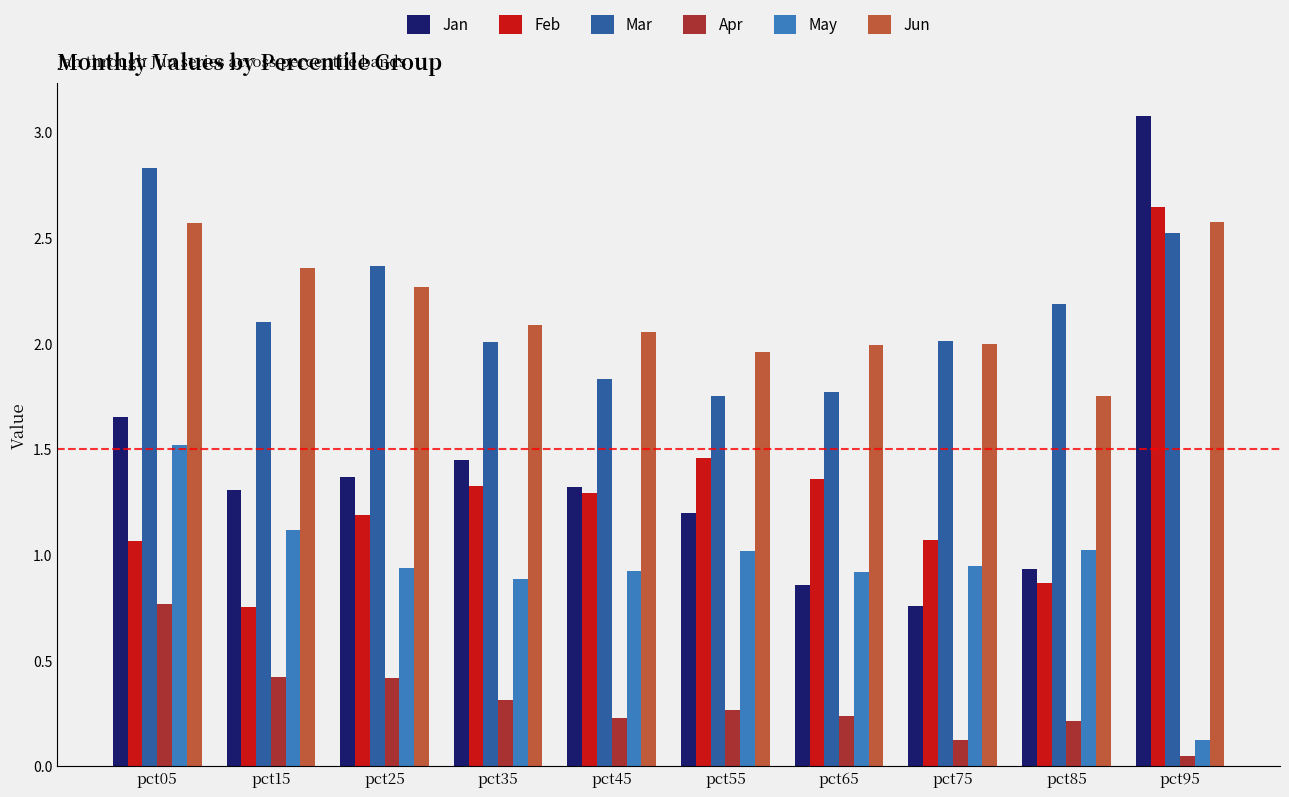

What is the greatest value displayed?

3.1